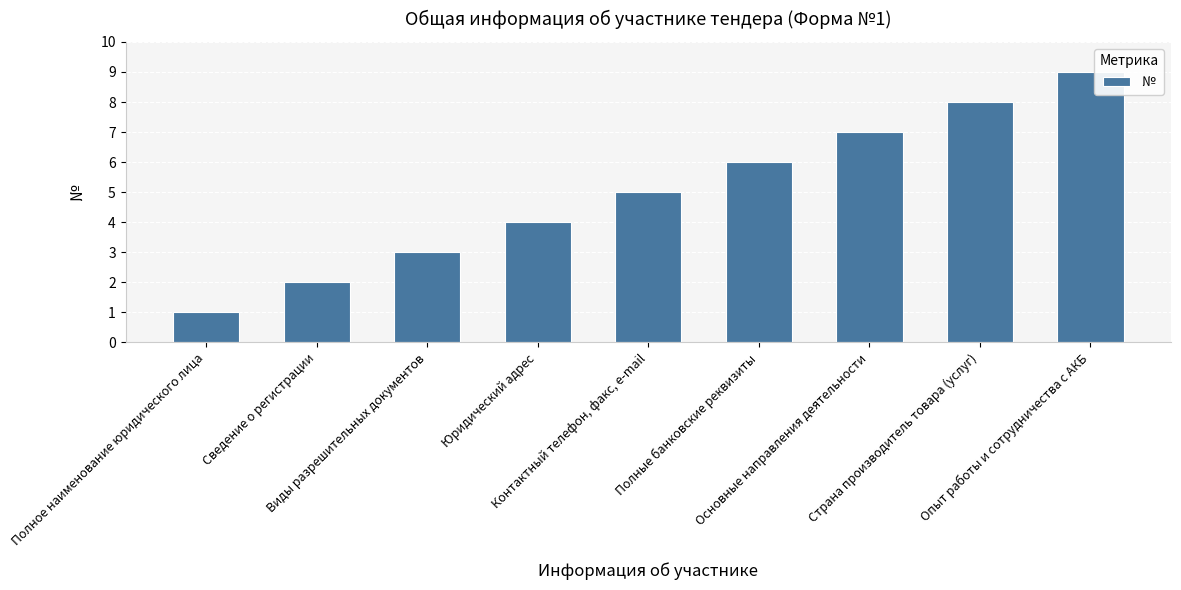

What is the ratio of the value at Полное наименование юридического лица to the value at Виды разрешительных документов?

0.3